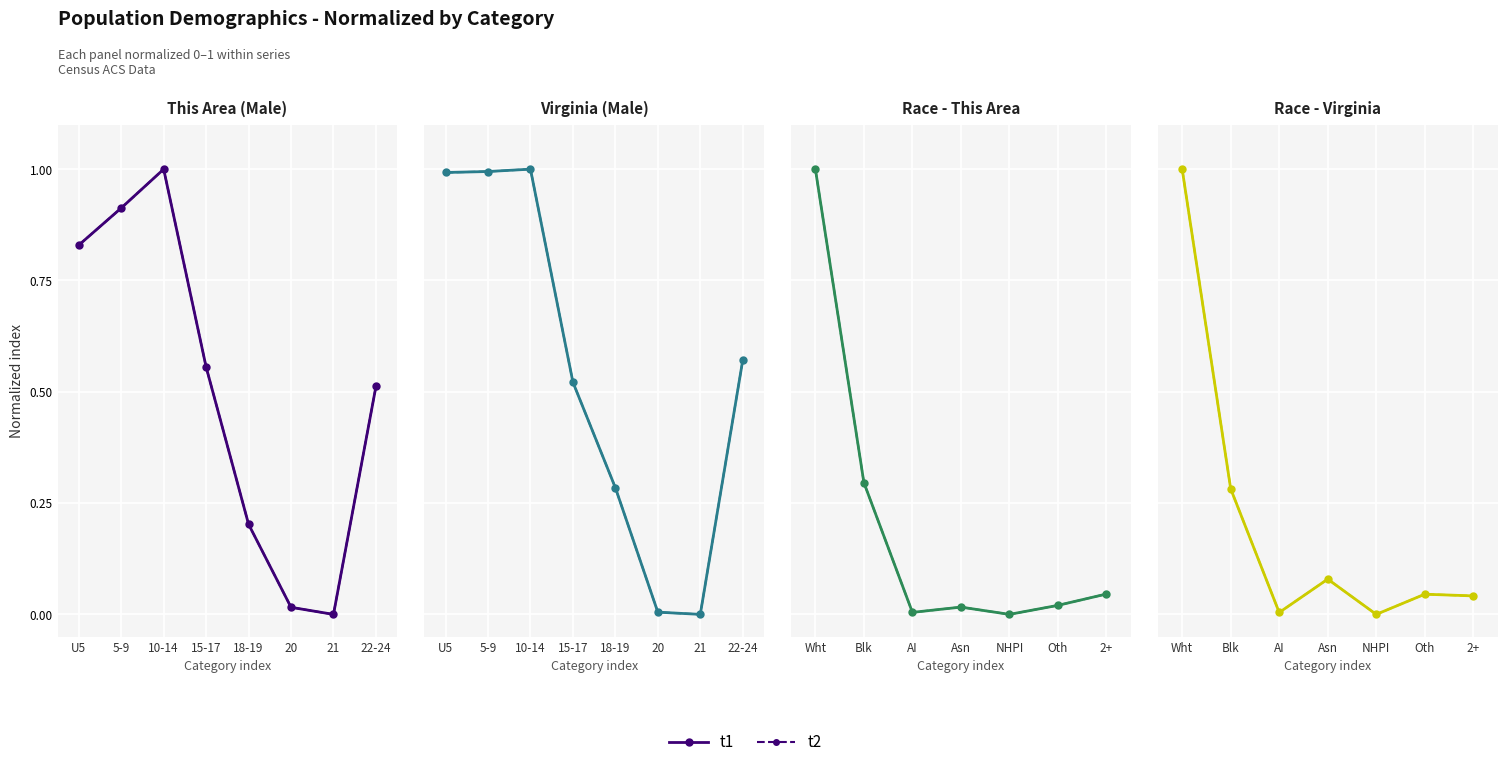

The t2 series shows 0.0 at NHPI. True or false?

True